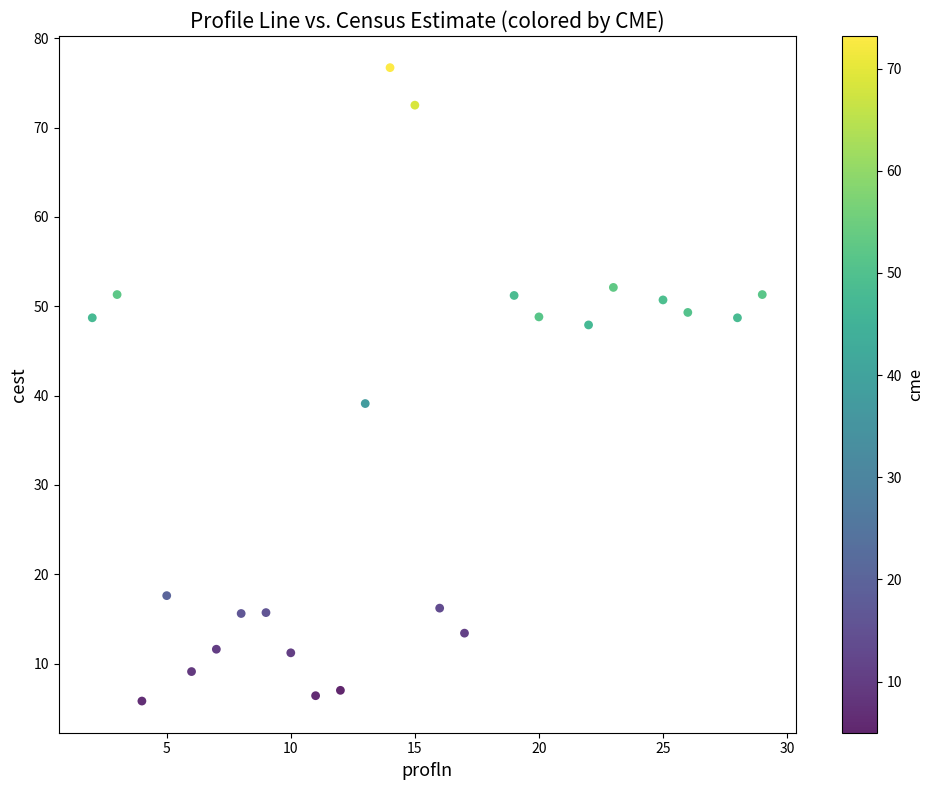

What is the range of Y values (max minus min)?

70.9